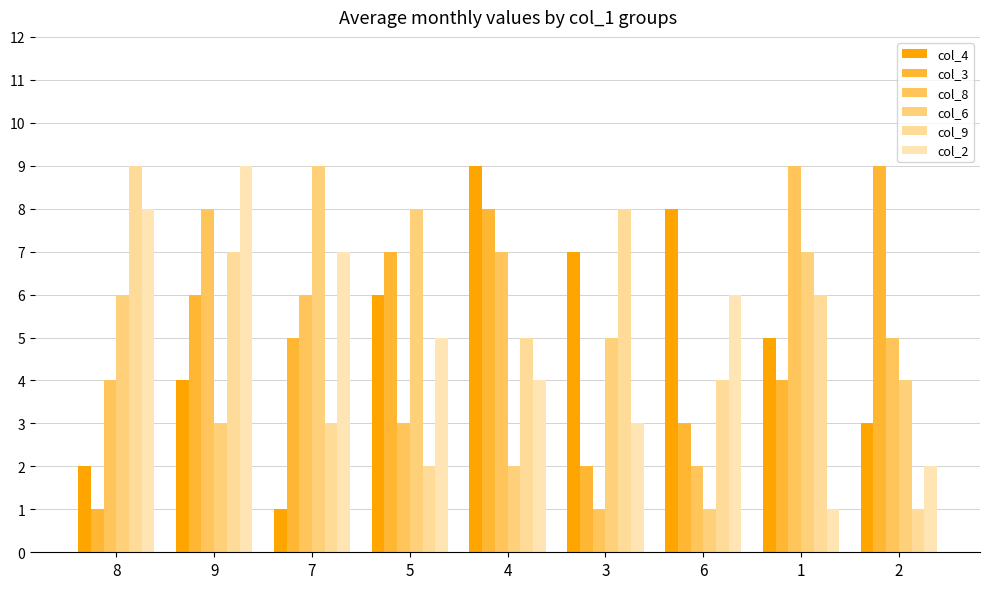

Is the value of col_8 at 5 greater than the value of col_6 at 4?

Yes